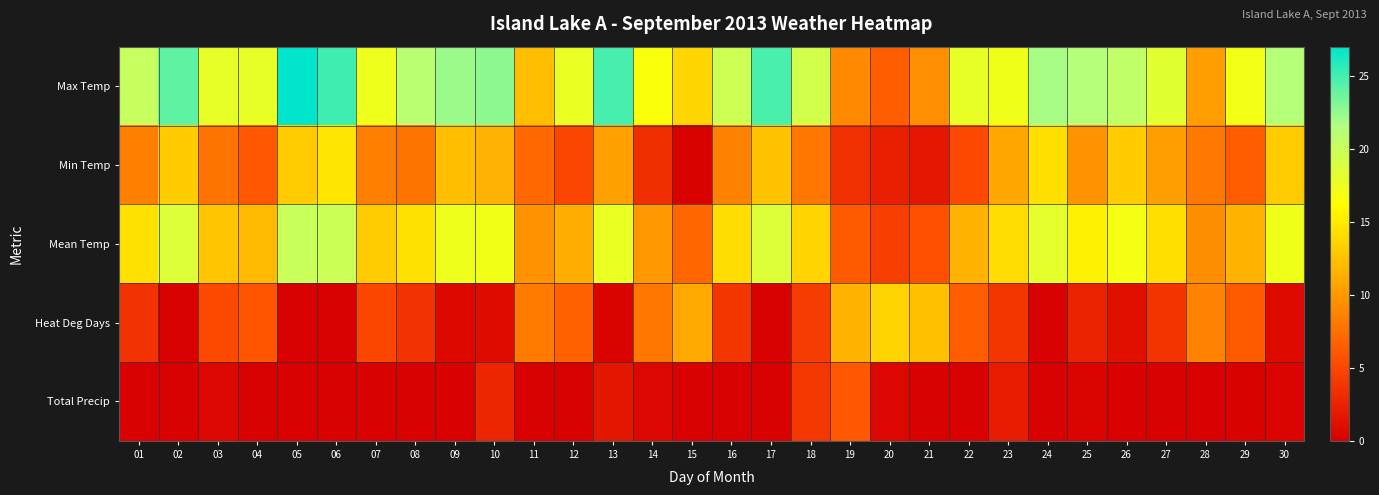

Reading left to right, list all the values displayed in this chart.

Max Temp: 01=20.2	02=24.1	03=17.9	04=17.8	05=27.0	06=25.1	07=17.4	08=21.0	09=22.3	10=22.7	11=12.3	12=17.7	13=24.8	14=16.6	15=13.8	16=19.7	17=24.7	18=19.4	19=9.1	20=6.5	21=9.4	22=17.8	23=17.2	24=21.9	25=21.4	26=20.6	27=18.2	28=10.4	29=17.0	30=21.3
Min Temp: 01=8.5	02=13.1	03=7.7	04=6.2	05=13.0	06=14.7	07=8.5	08=7.7	09=12.3	10=11.4	11=7.1	12=4.9	13=10.5	14=3.3	15=0.2	16=8.6	17=12.5	18=8.0	19=3.4	20=2.3	21=1.7	22=5.1	23=10.9	24=14.3	25=9.6	26=13.1	27=10.4	28=8.1	29=6.4	30=13.0
Mean Temp: 01=14.4	02=18.6	03=12.8	04=12.0	05=20.0	06=19.9	07=13.0	08=14.4	09=17.3	10=17.1	11=9.7	12=11.3	13=17.7	14=10.0	15=7.0	16=14.2	17=18.6	18=13.7	19=6.3	20=4.4	21=5.6	22=11.5	23=14.1	24=18.1	25=15.5	26=16.9	27=14.3	28=9.3	29=11.7	30=17.2
Heat Deg Days: 01=3.6	02=0.0	03=5.2	04=6.0	05=0.0	06=0.0	07=5.0	08=3.6	09=0.7	10=0.9	11=8.3	12=6.7	13=0.3	14=8.0	15=11.0	16=3.8	17=0.0	18=4.3	19=11.7	20=13.6	21=12.4	22=6.5	23=3.9	24=0.0	25=2.5	26=1.1	27=3.7	28=8.7	29=6.3	30=0.8
Total Precip: 01=0.0	02=0.0	03=0.6	04=0.0	05=0.0	06=0.0	07=0.0	08=0.0	09=0.0	10=2.8	11=0.0	12=0.0	13=1.6	14=0.6	15=0.0	16=0.0	17=0.0	18=4.0	19=6.2	20=0.6	21=0.0	22=0.0	23=2.0	24=0.0	25=0.4	26=0.0	27=0.0	28=0.0	29=0.2	30=0.4